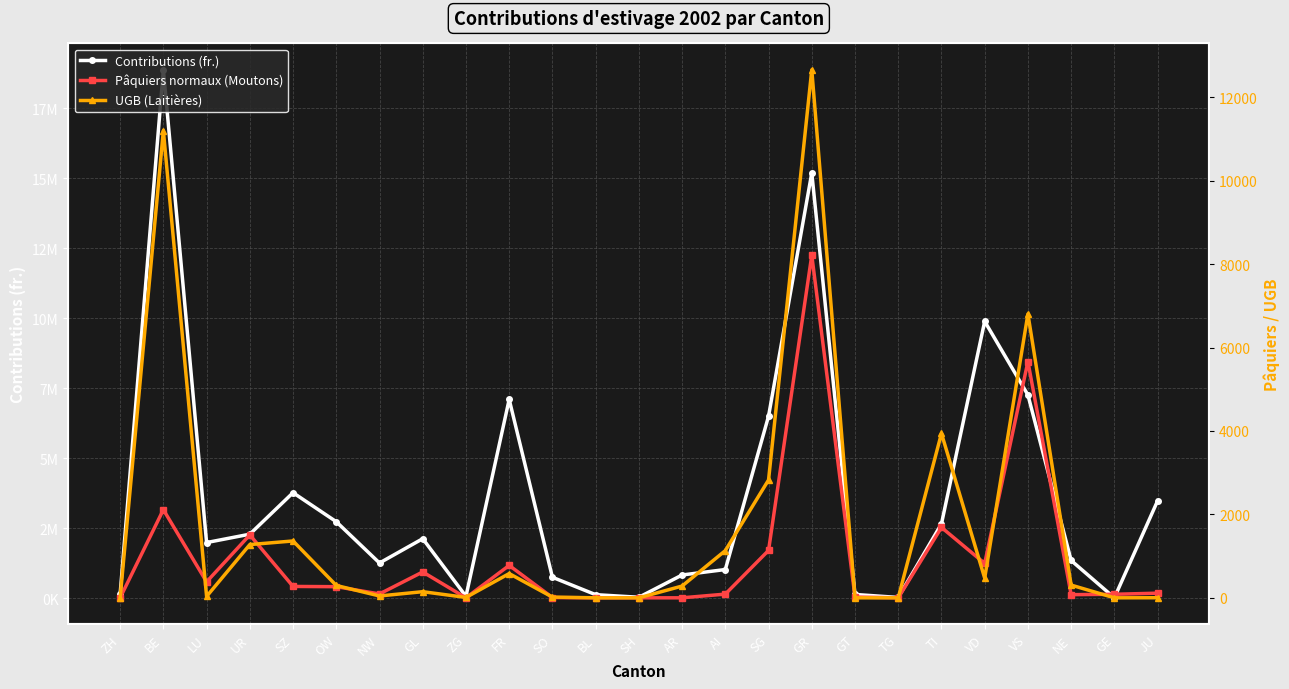

How many values in UGB (Laitières) are above zero?

19